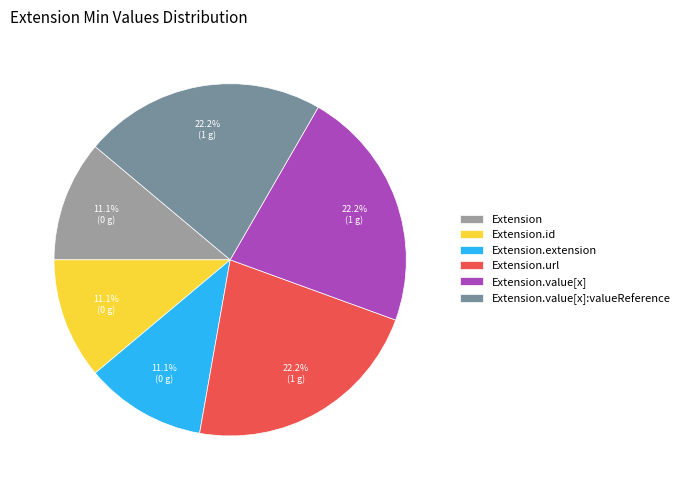

Does Extension.url account for over 50% of the chart?

No